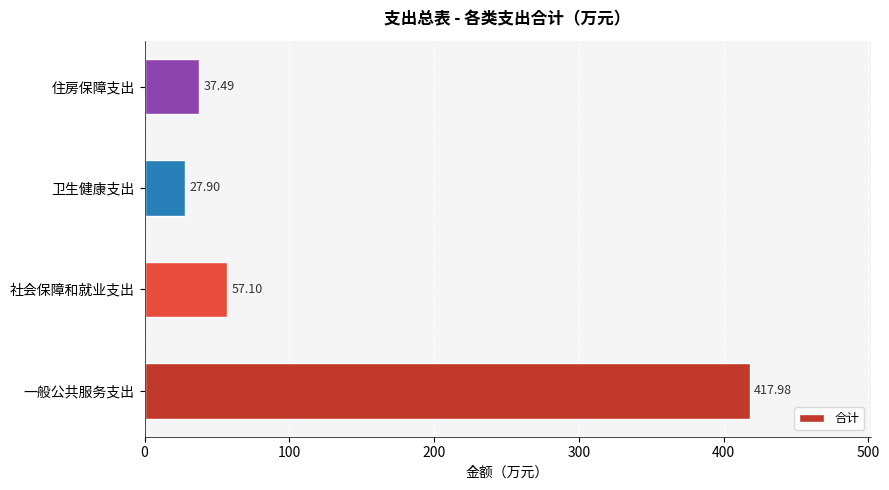

Count the number of data series in this chart.

1